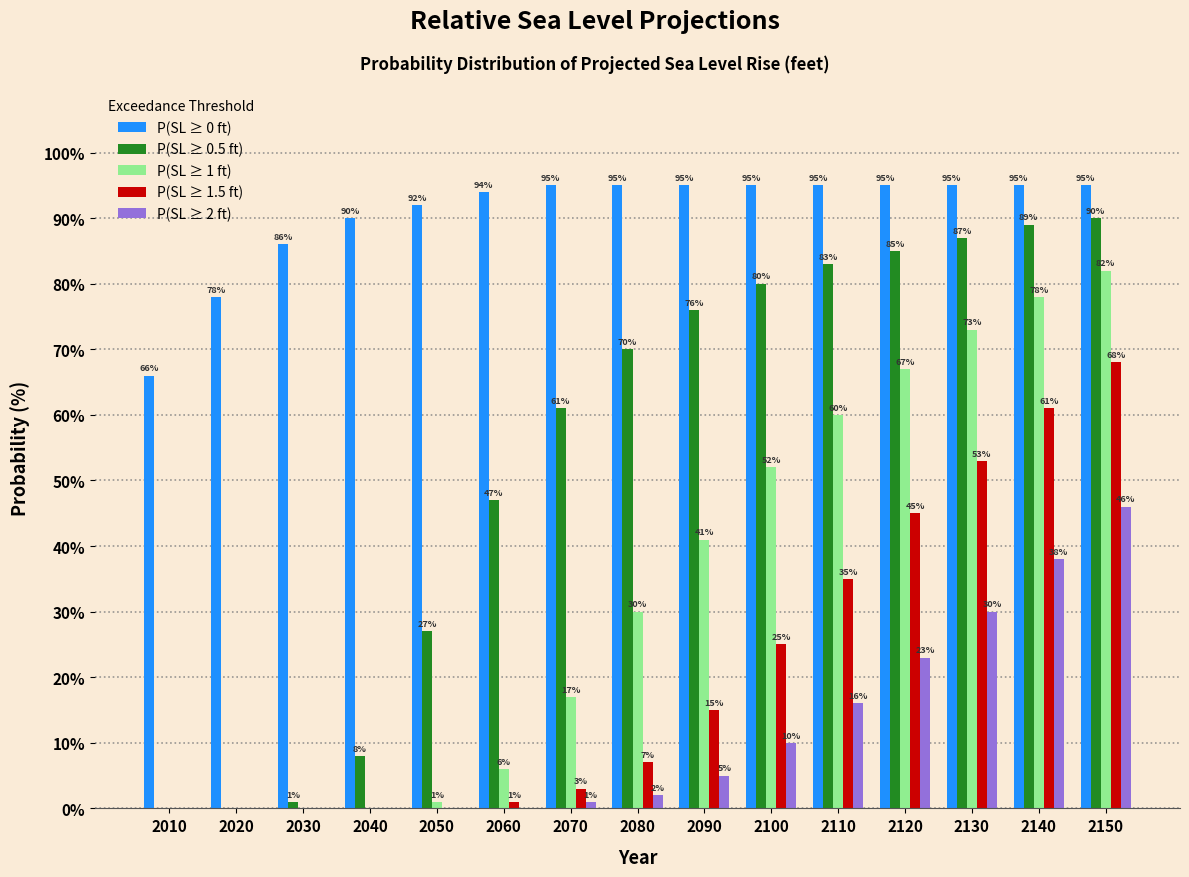

Reading left to right, what are all the values shown in this chart?

P(SL ≥ 0 ft): 2010=66	2020=78	2030=86	2040=90	2050=92	2060=94	2070=95	2080=95	2090=95	2100=95	2110=95	2120=95	2130=95	2140=95	2150=95
P(SL ≥ 0.5 ft): 2010=0	2020=0	2030=1	2040=8	2050=27	2060=47	2070=61	2080=70	2090=76	2100=80	2110=83	2120=85	2130=87	2140=89	2150=90
P(SL ≥ 1 ft): 2010=0	2020=0	2030=0	2040=0	2050=1	2060=6	2070=17	2080=30	2090=41	2100=52	2110=60	2120=67	2130=73	2140=78	2150=82
P(SL ≥ 1.5 ft): 2010=0	2020=0	2030=0	2040=0	2050=0	2060=1	2070=3	2080=7	2090=15	2100=25	2110=35	2120=45	2130=53	2140=61	2150=68
P(SL ≥ 2 ft): 2010=0	2020=0	2030=0	2040=0	2050=0	2060=0	2070=1	2080=2	2090=5	2100=10	2110=16	2120=23	2130=30	2140=38	2150=46